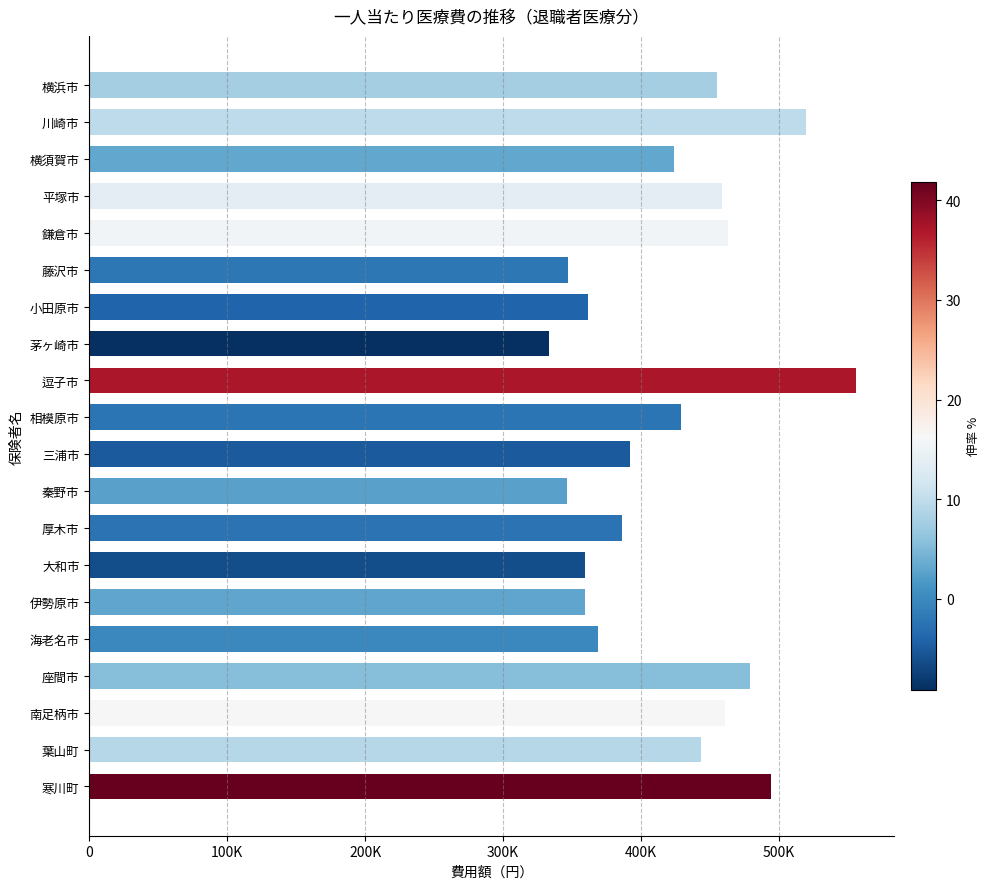

Does the chart contain any negative values?

No